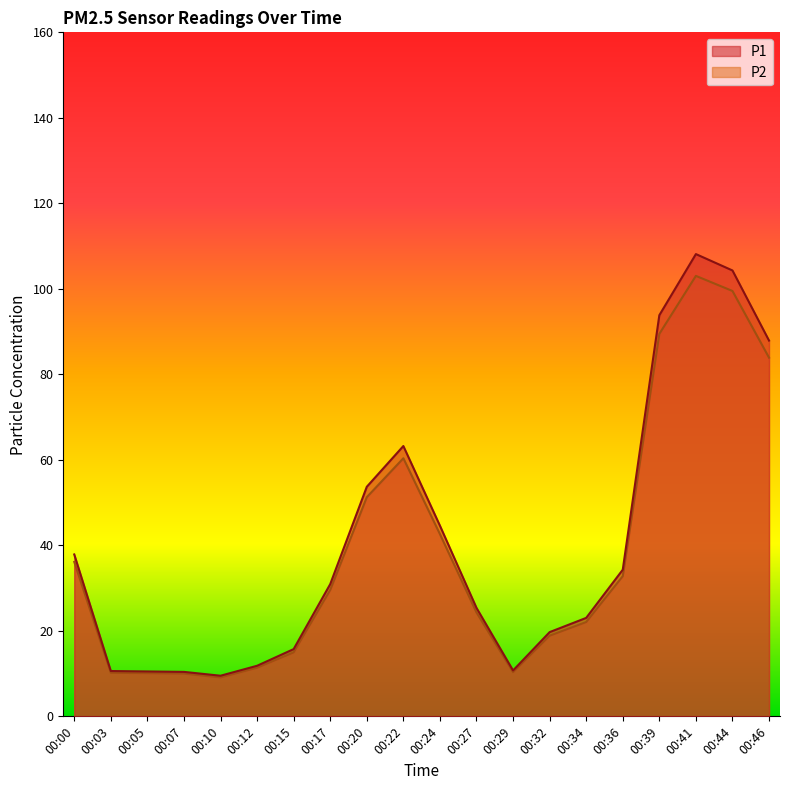

True or false: P2 and P1 cross at least once.

False